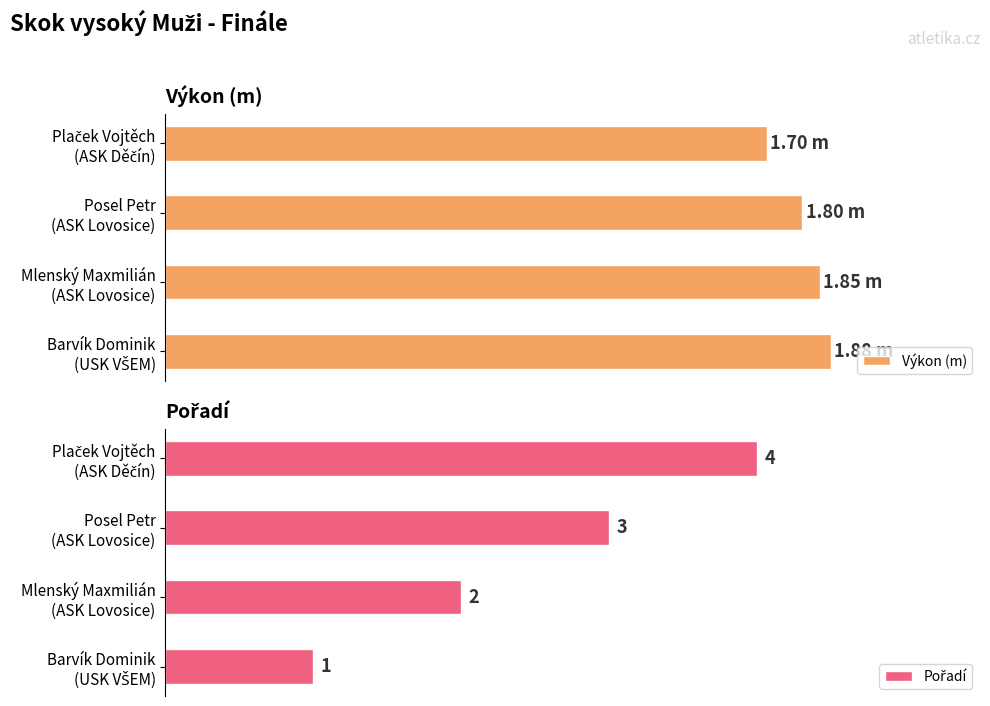

What is the greatest value displayed?

4.0